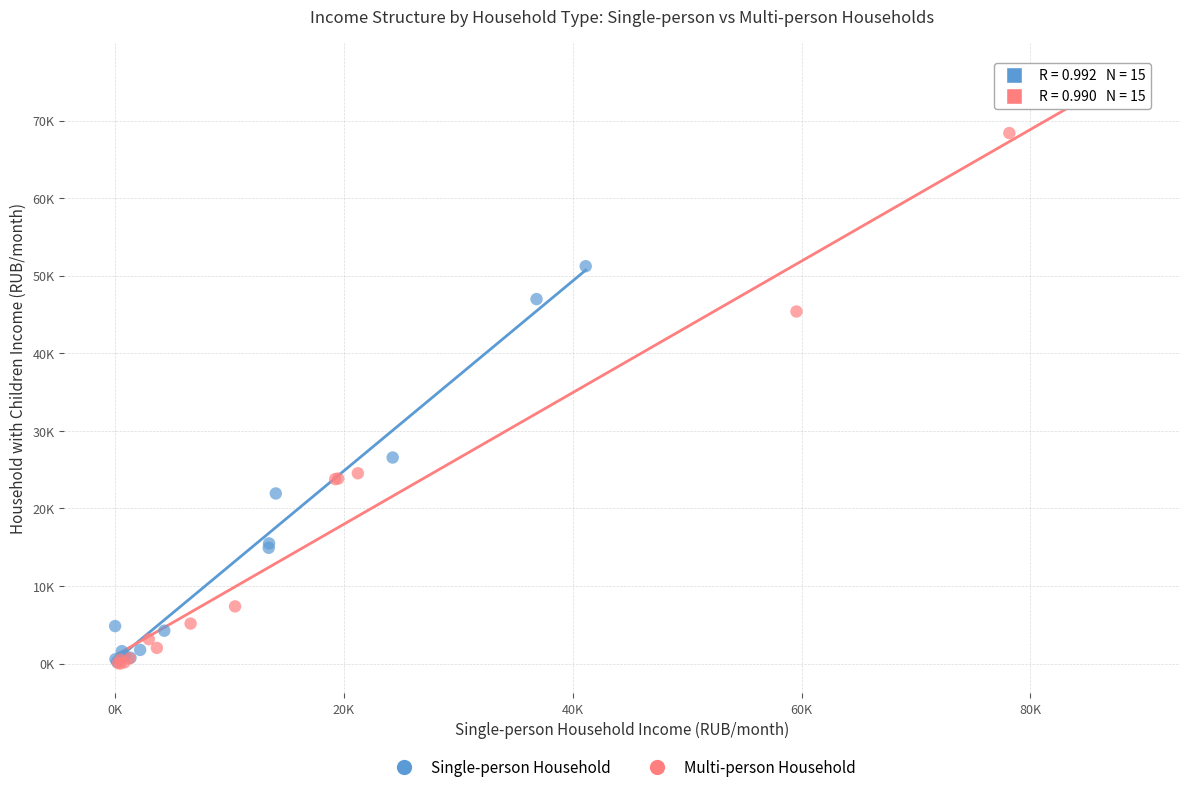

Which series has the largest Y range (max minus min)?

Multi-person Household